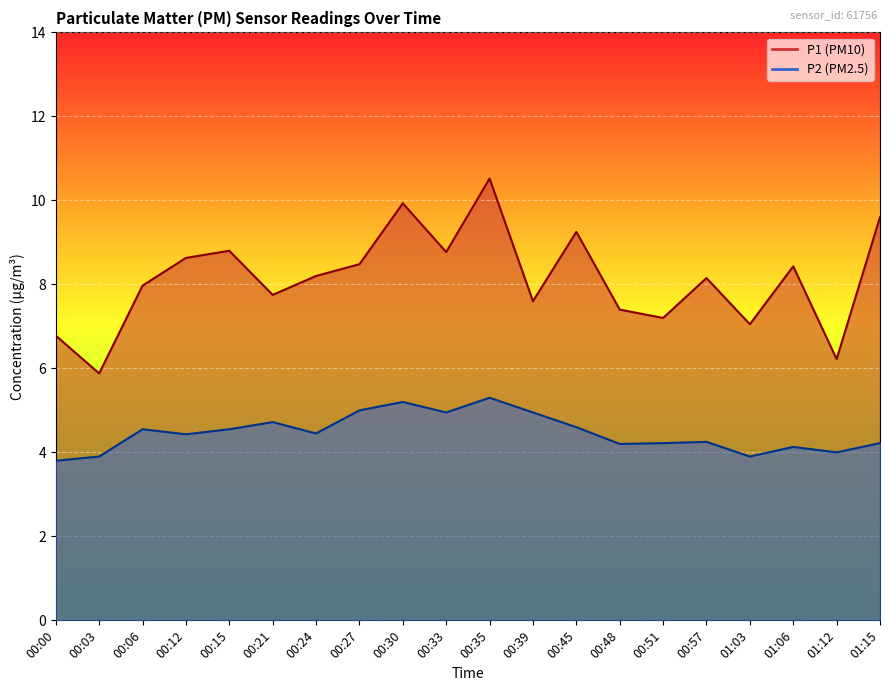

Where is the first local minimum for P2?

00:12